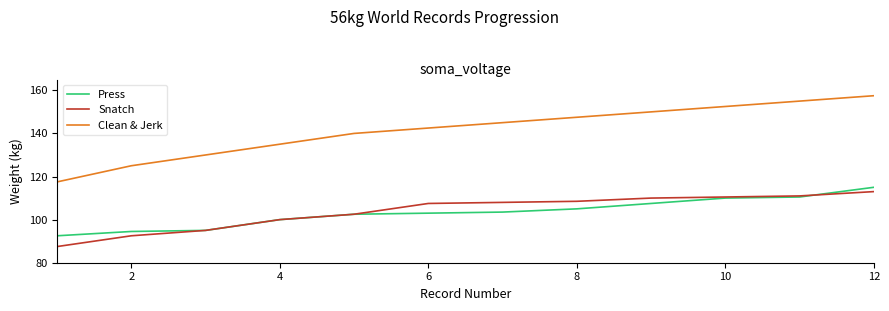

What is the difference between the maximum and minimum values in the Snatch series?

25.5